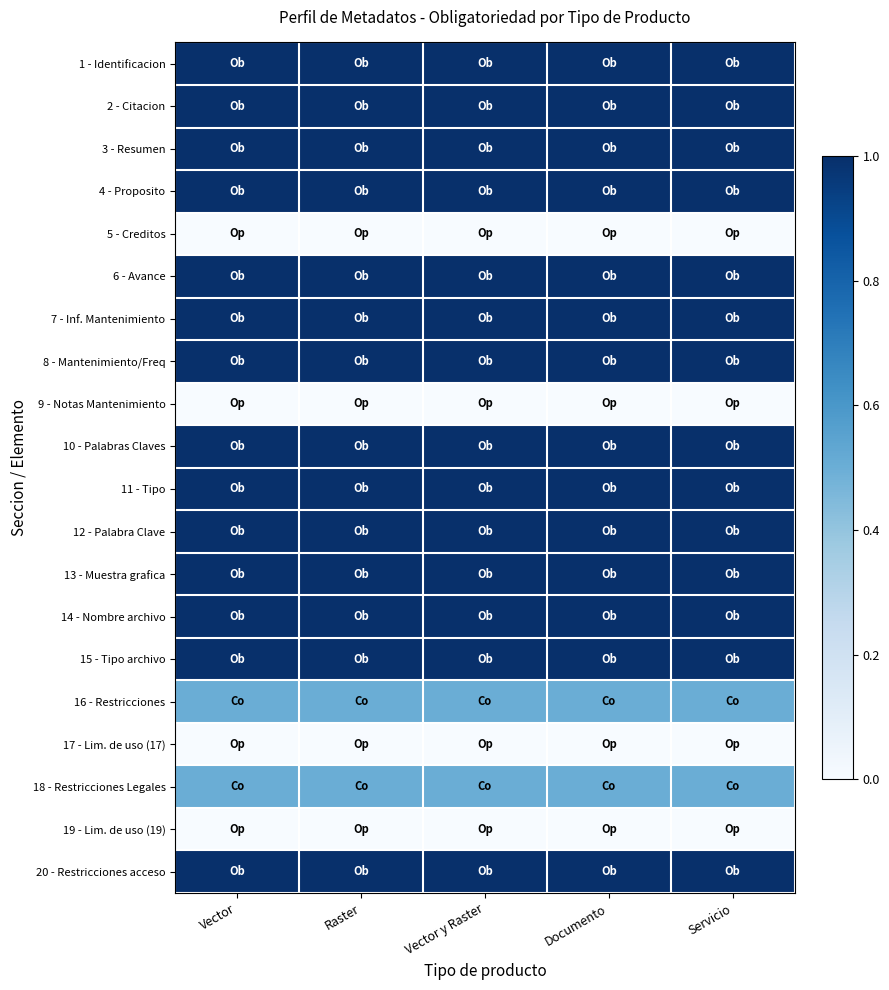

Reading left to right, transcribe all the data shown in this chart.

1 - Identificacion: Vector=1.0	Raster=1.0	Vector y Raster=1.0	Documento=1.0	Servicio=1.0
2 - Citacion: Vector=1.0	Raster=1.0	Vector y Raster=1.0	Documento=1.0	Servicio=1.0
3 - Resumen: Vector=1.0	Raster=1.0	Vector y Raster=1.0	Documento=1.0	Servicio=1.0
4 - Proposito: Vector=1.0	Raster=1.0	Vector y Raster=1.0	Documento=1.0	Servicio=1.0
5 - Creditos: Vector=0.0	Raster=0.0	Vector y Raster=0.0	Documento=0.0	Servicio=0.0
6 - Avance: Vector=1.0	Raster=1.0	Vector y Raster=1.0	Documento=1.0	Servicio=1.0
7 - Inf. Mantenimiento: Vector=1.0	Raster=1.0	Vector y Raster=1.0	Documento=1.0	Servicio=1.0
8 - Mantenimiento/Freq: Vector=1.0	Raster=1.0	Vector y Raster=1.0	Documento=1.0	Servicio=1.0
9 - Notas Mantenimiento: Vector=0.0	Raster=0.0	Vector y Raster=0.0	Documento=0.0	Servicio=0.0
10 - Palabras Claves: Vector=1.0	Raster=1.0	Vector y Raster=1.0	Documento=1.0	Servicio=1.0
11 - Tipo: Vector=1.0	Raster=1.0	Vector y Raster=1.0	Documento=1.0	Servicio=1.0
12 - Palabra Clave: Vector=1.0	Raster=1.0	Vector y Raster=1.0	Documento=1.0	Servicio=1.0
13 - Muestra grafica: Vector=1.0	Raster=1.0	Vector y Raster=1.0	Documento=1.0	Servicio=1.0
14 - Nombre archivo: Vector=1.0	Raster=1.0	Vector y Raster=1.0	Documento=1.0	Servicio=1.0
15 - Tipo archivo: Vector=1.0	Raster=1.0	Vector y Raster=1.0	Documento=1.0	Servicio=1.0
16 - Restricciones: Vector=0.5	Raster=0.5	Vector y Raster=0.5	Documento=0.5	Servicio=0.5
17 - Lim. de uso (17): Vector=0.0	Raster=0.0	Vector y Raster=0.0	Documento=0.0	Servicio=0.0
18 - Restricciones Legales: Vector=0.5	Raster=0.5	Vector y Raster=0.5	Documento=0.5	Servicio=0.5
19 - Lim. de uso (19): Vector=0.0	Raster=0.0	Vector y Raster=0.0	Documento=0.0	Servicio=0.0
20 - Restricciones acceso: Vector=1.0	Raster=1.0	Vector y Raster=1.0	Documento=1.0	Servicio=1.0